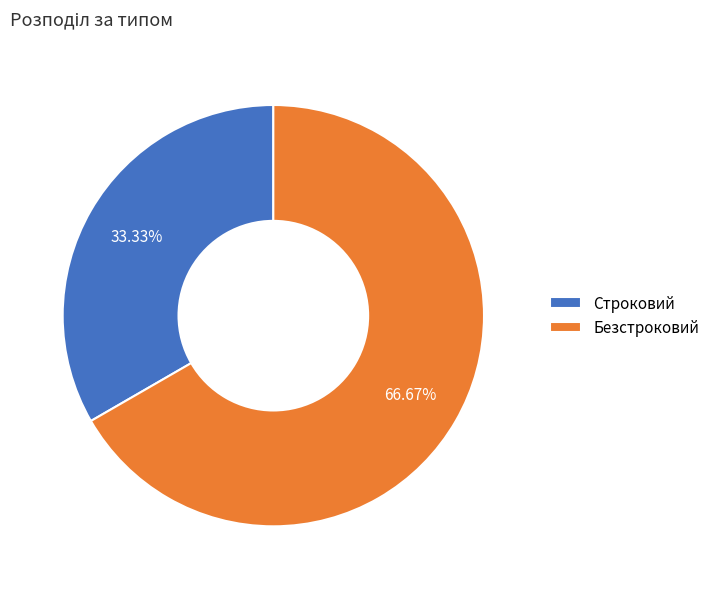

How many slices are in this pie chart?

2